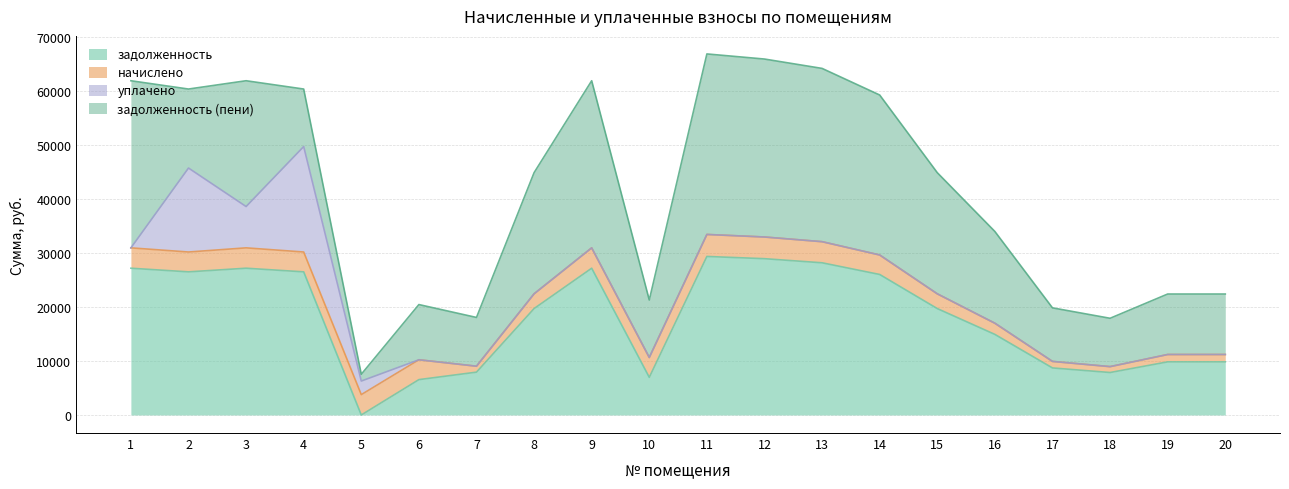

What is the sum of the задолженность values at 20 and 8?

29541.6